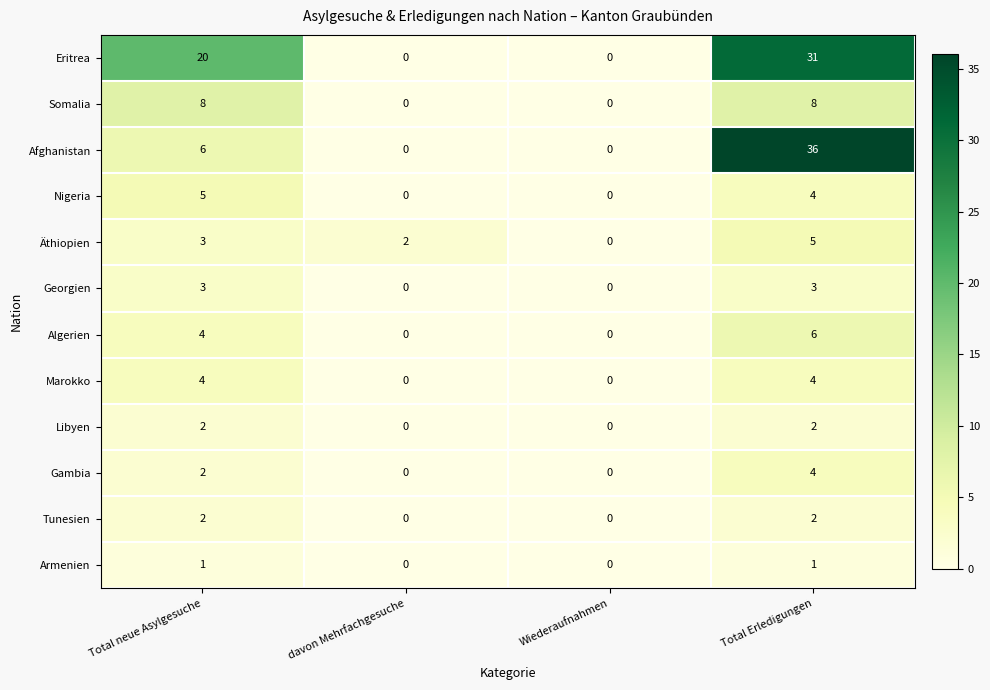

Which series changed the most between Total neue Asylgesuche and Total Erledigungen?

Afghanistan